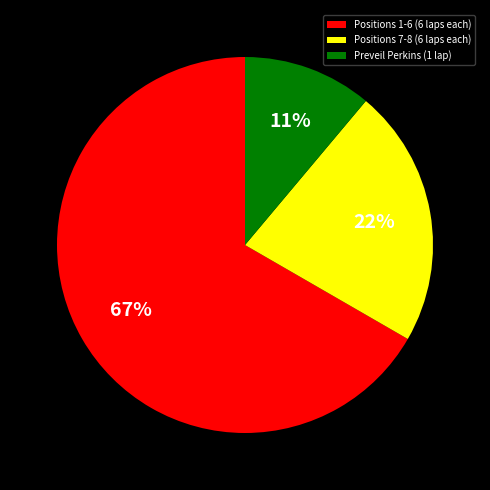

How many slices are in this pie chart?

3